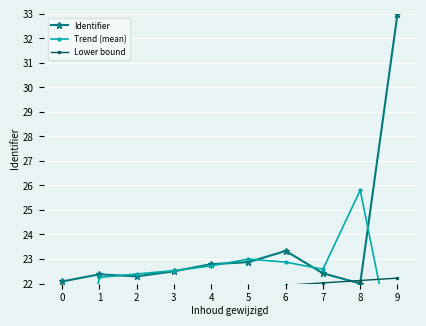

How many lines are shown in the chart?

3